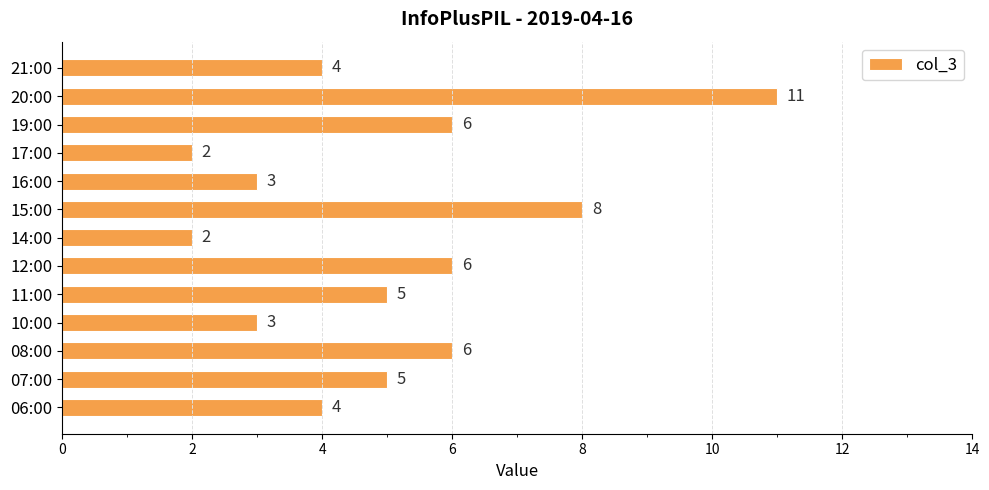

True or false: the data shows 3 at 16:00.

True